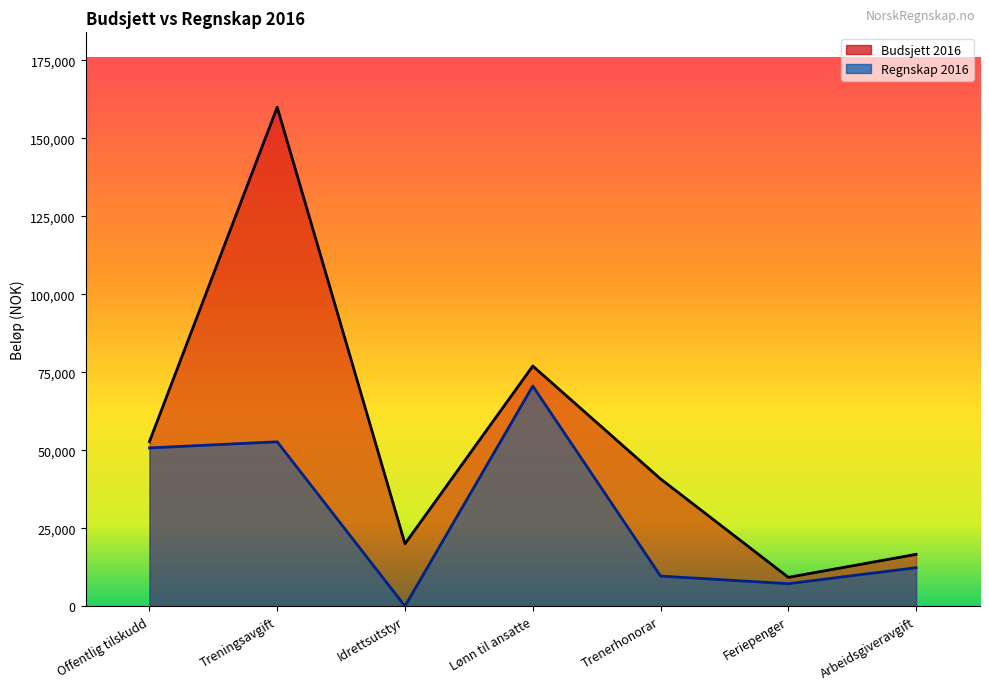

True or false: Budsjett 2016 and Regnskap 2016 intersect in this chart.

False